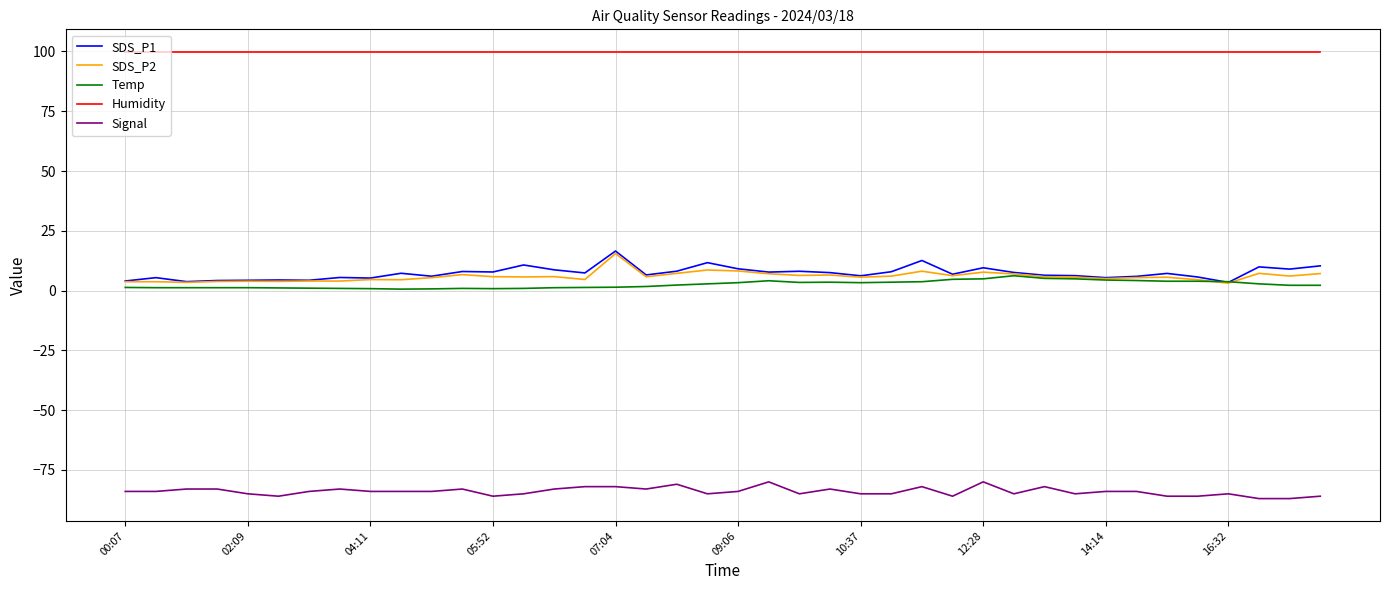

What is the minimum value for Signal?

-87.0